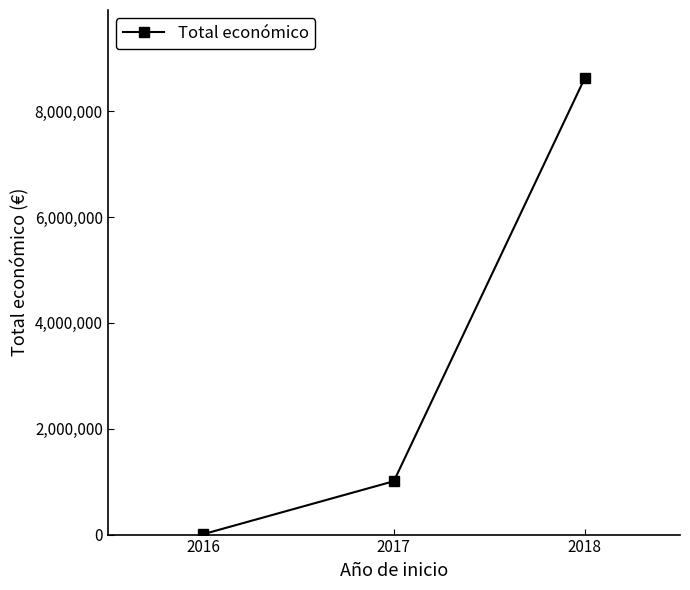

Does the chart display data point markers on the line(s)?

Yes